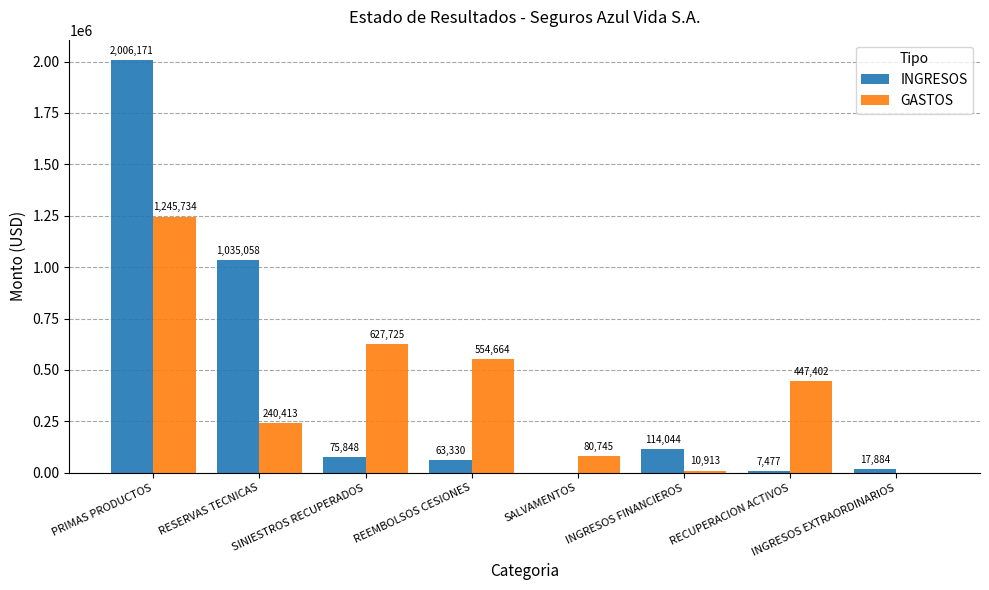

Which series has the largest total across all categories?

INGRESOS